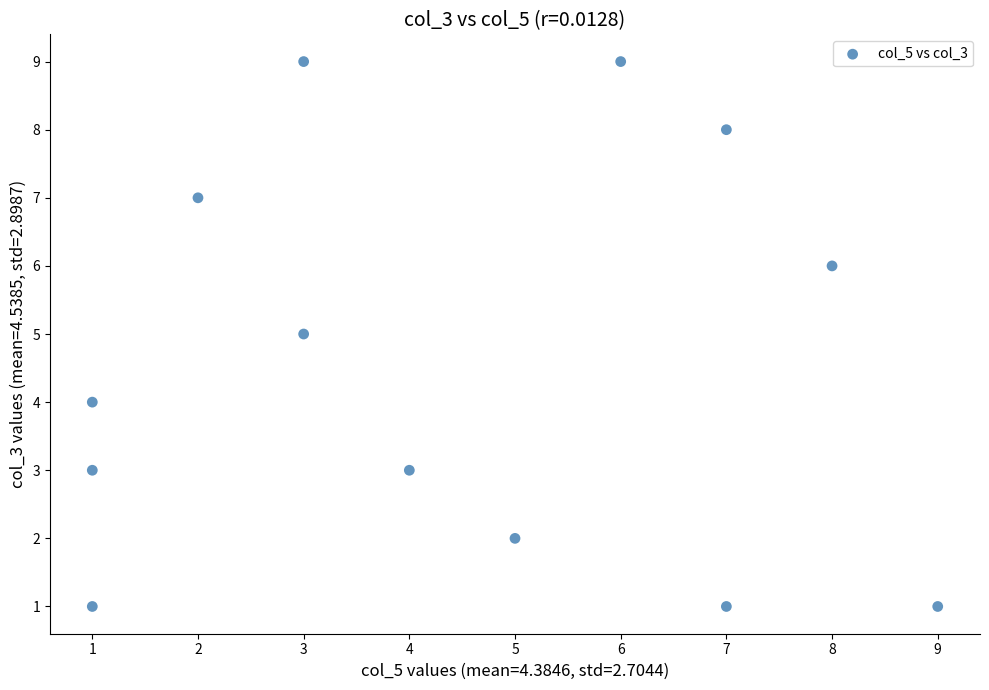

What is the range of Y values (max minus min)?

8